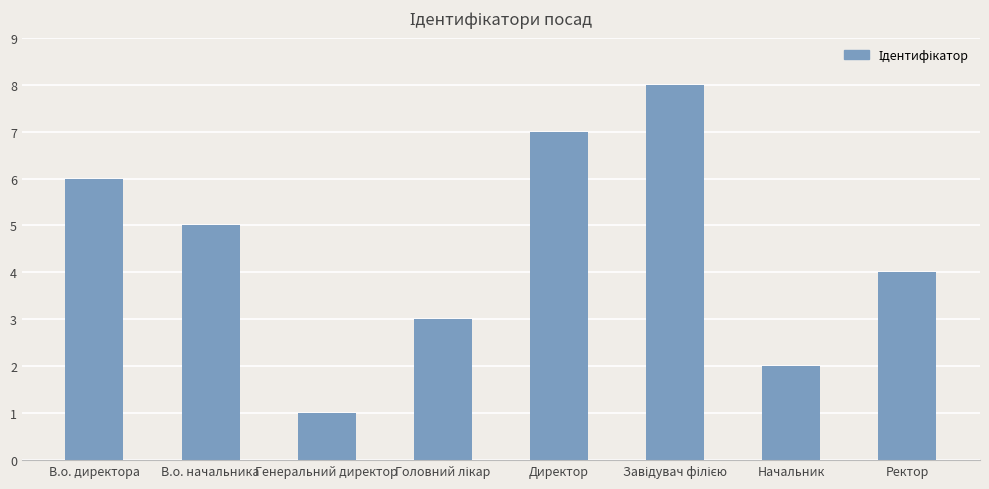

What is the difference between the values at Начальник and В.о. директора?

4